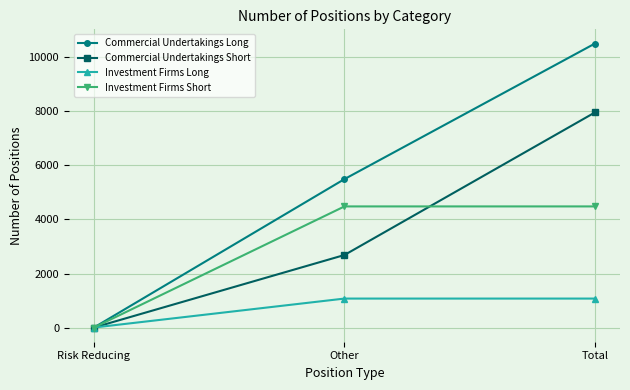

Read the Commercial Undertakings Short value at Total.

7964